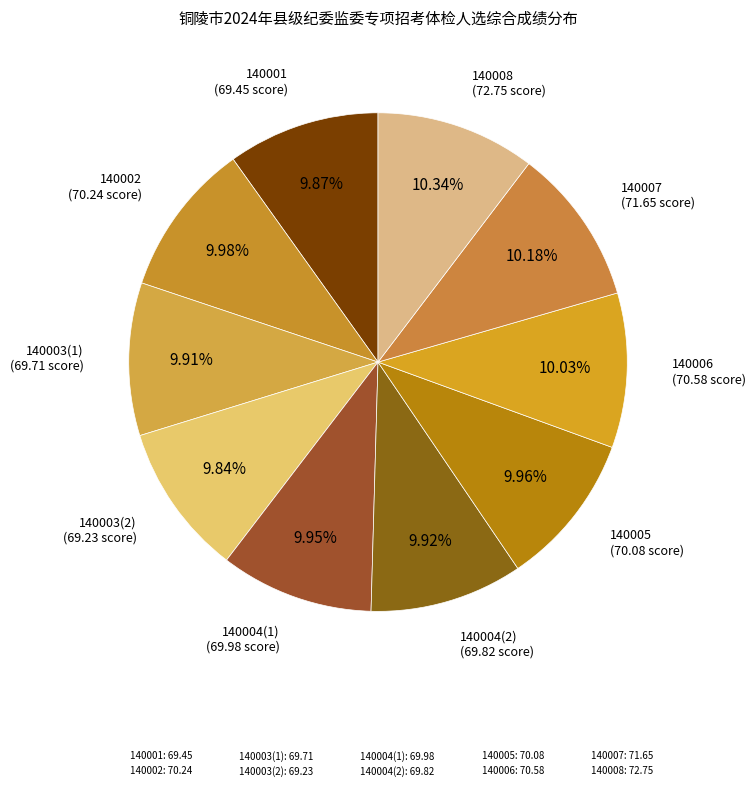

Which slice is the largest?

140008